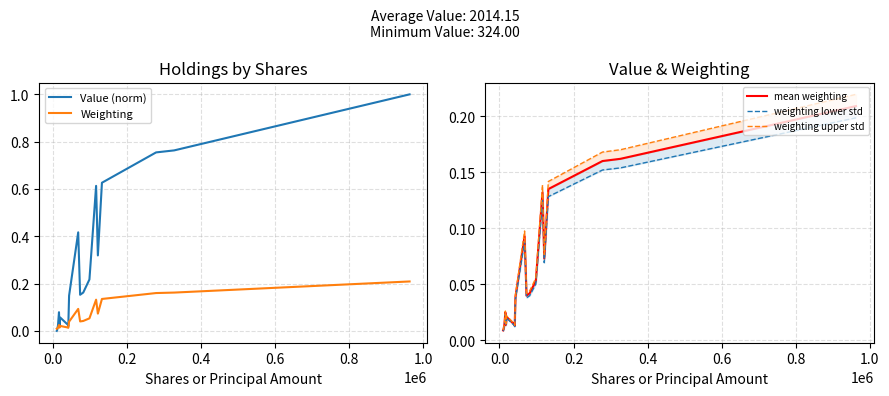

What is the maximum value for Value (norm)?

1.0